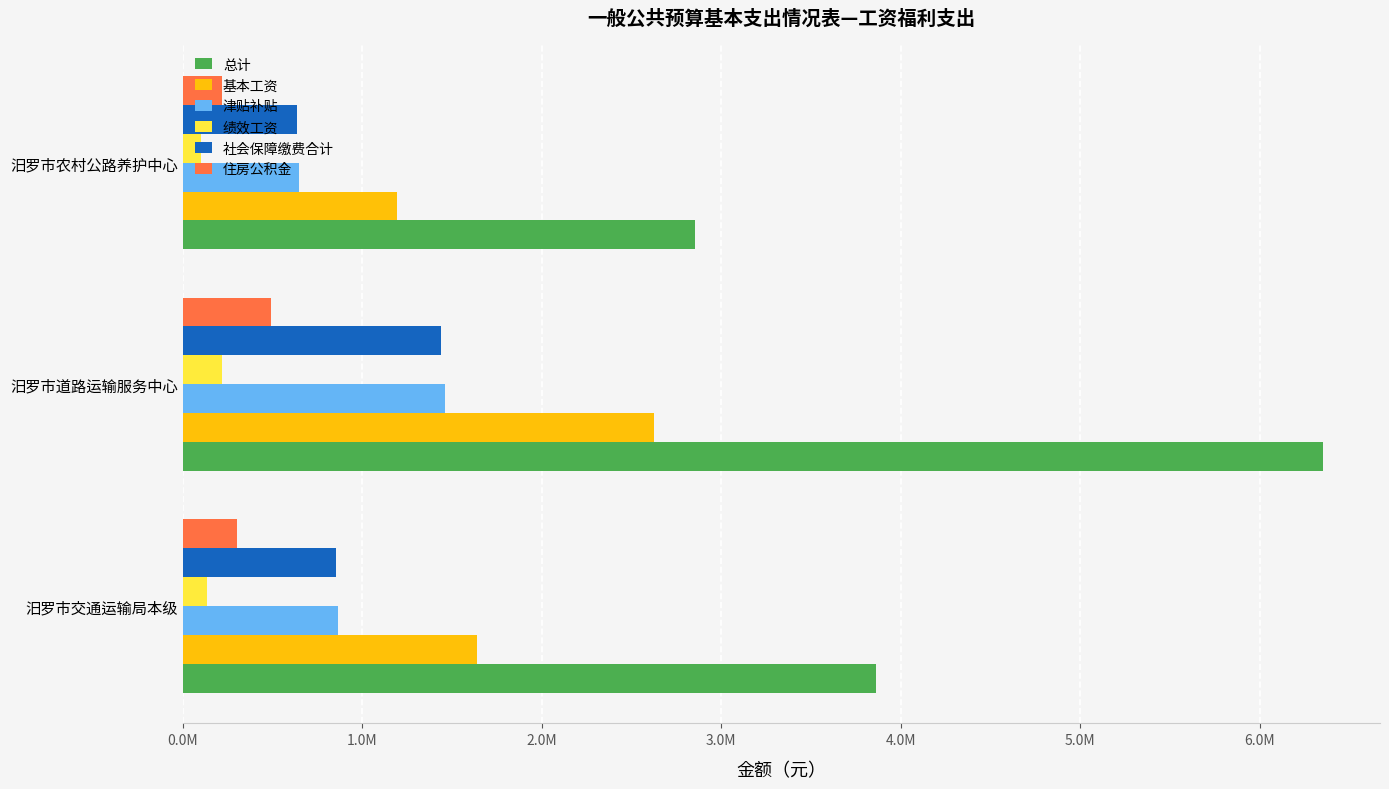

What is the label of the 3rd bar from the right?

汨罗市交通运输局本级